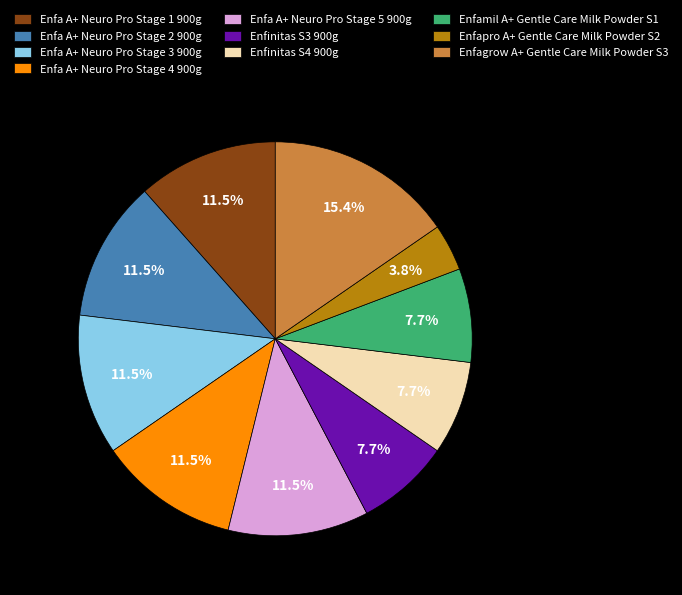

What portion of the pie excludes Enfa A+ Neuro Pro Stage 1 900g?

88.5%